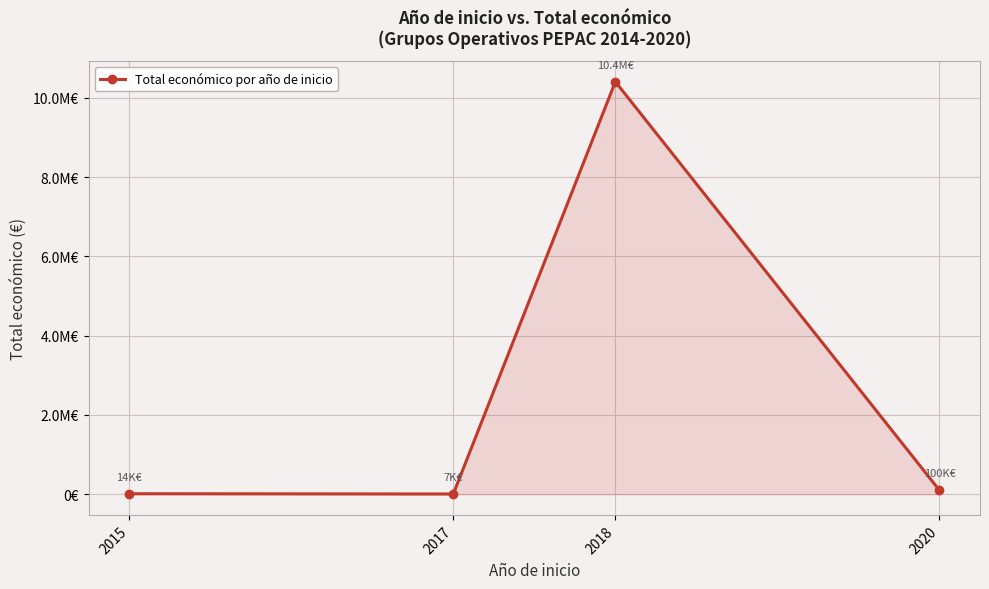

At which label does the data first exceed 99743?

2018